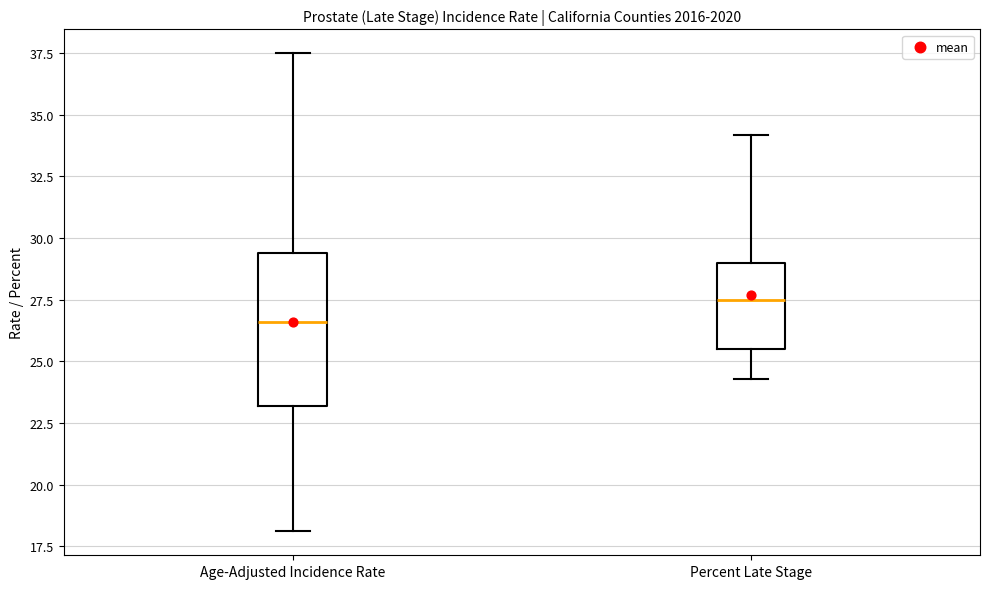

Where is the upper edge of the box for Age-Adjusted Incidence Rate on the y-axis? The values are not printed on the chart, so give them approximately, as read against the axis.

29.5